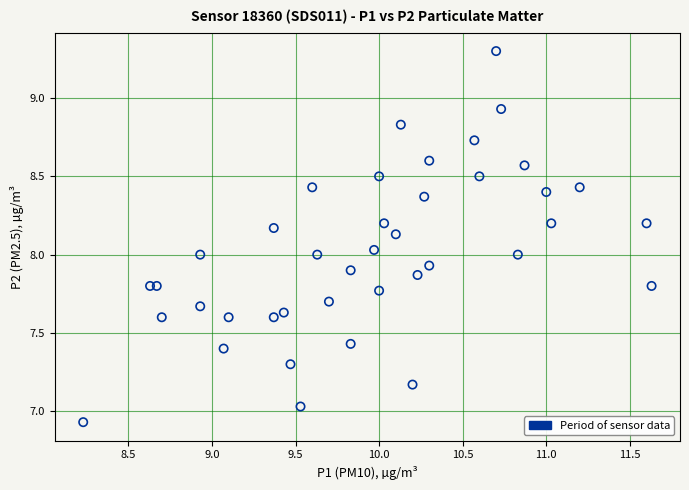

What is the range of X values (max minus min)?

3.4